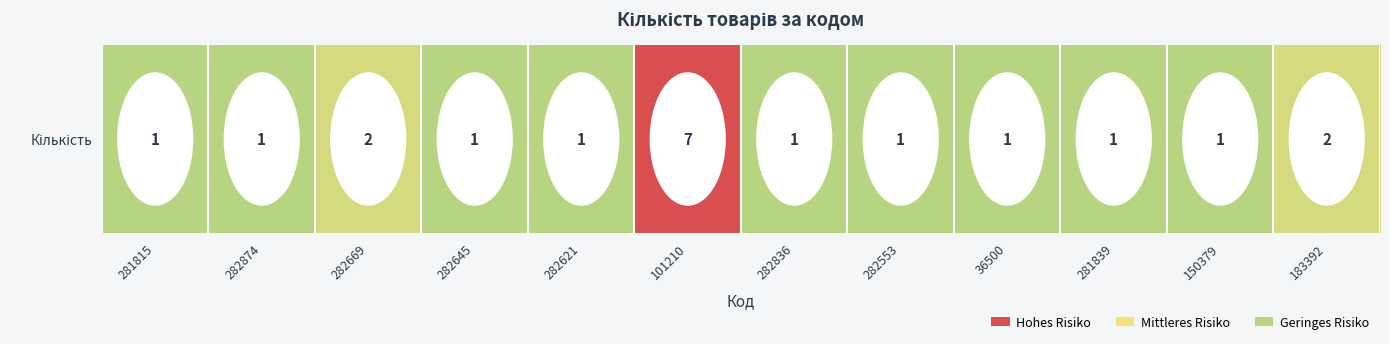

How many values are between 1 and 2?

11